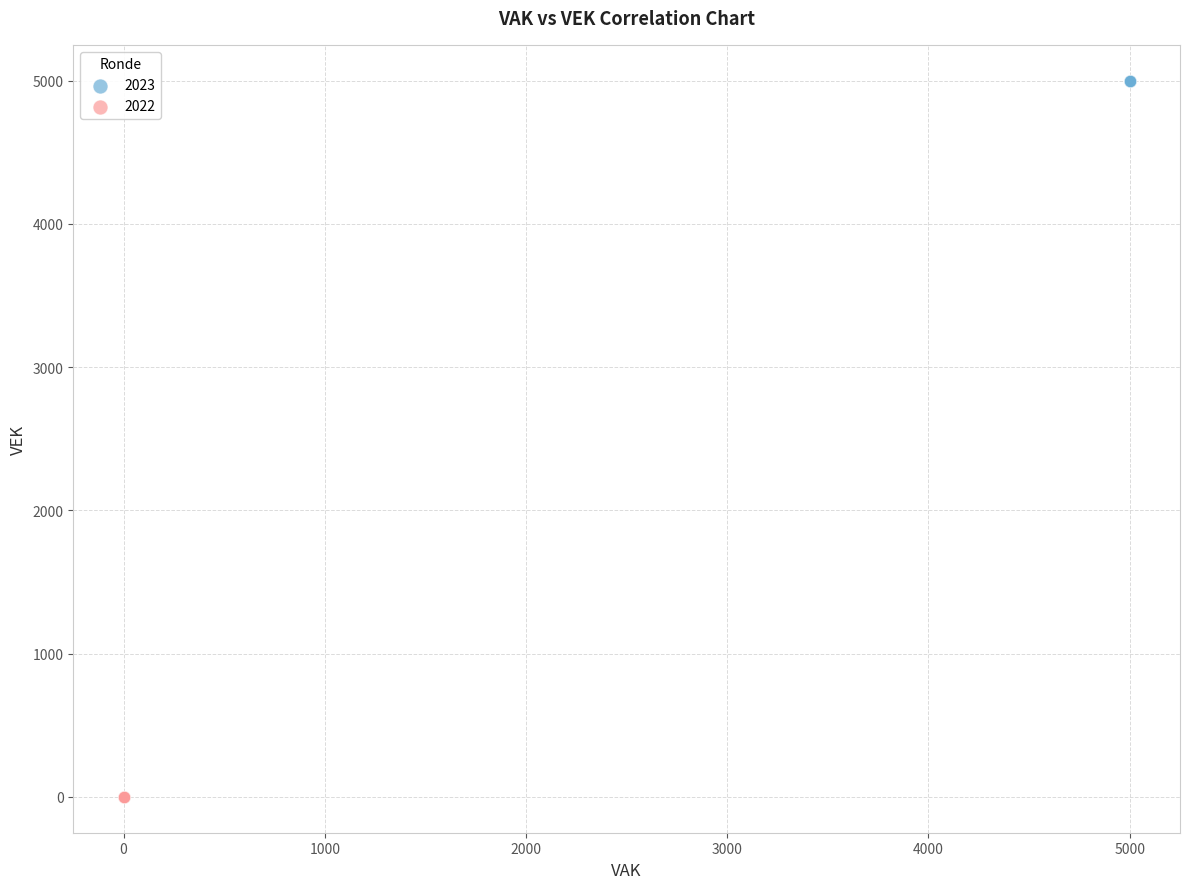

Which series contains the highest Y value?

2023